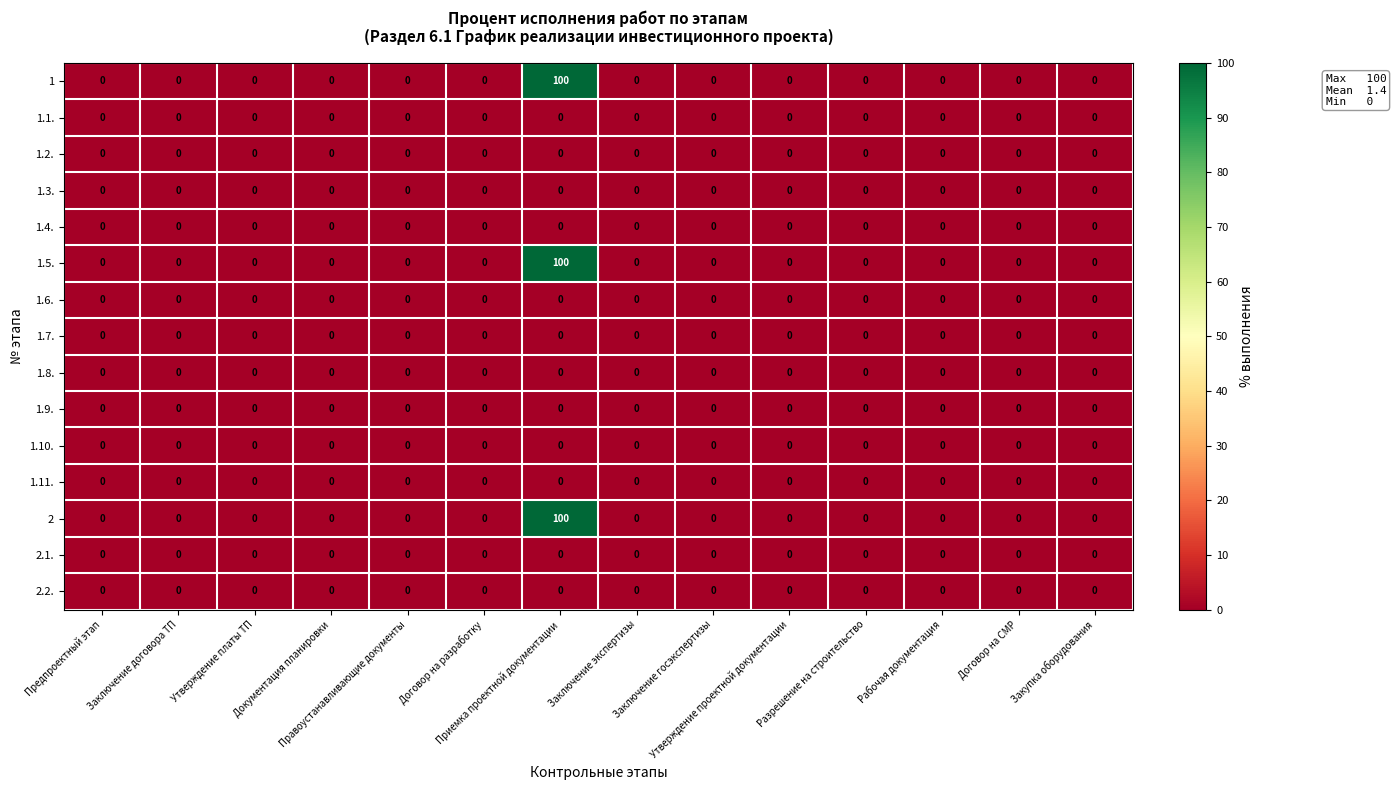

What is the sum of all 1.5. values?

100